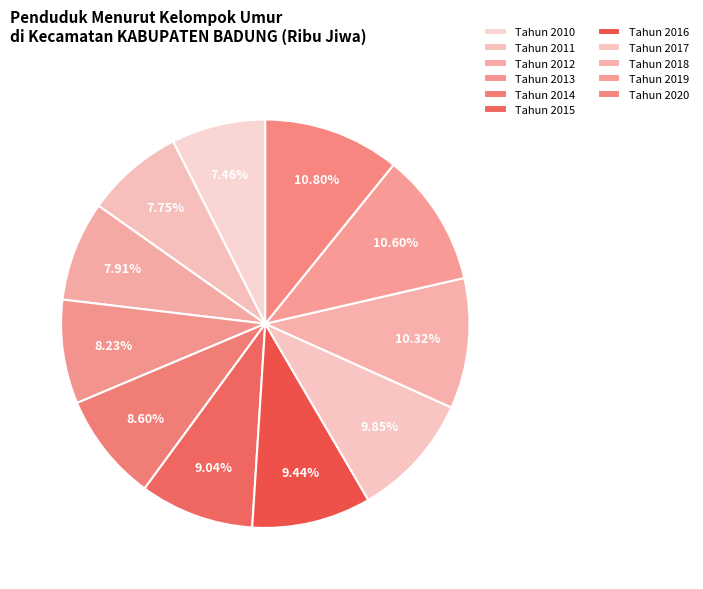

Count the number of slices in the pie.

11